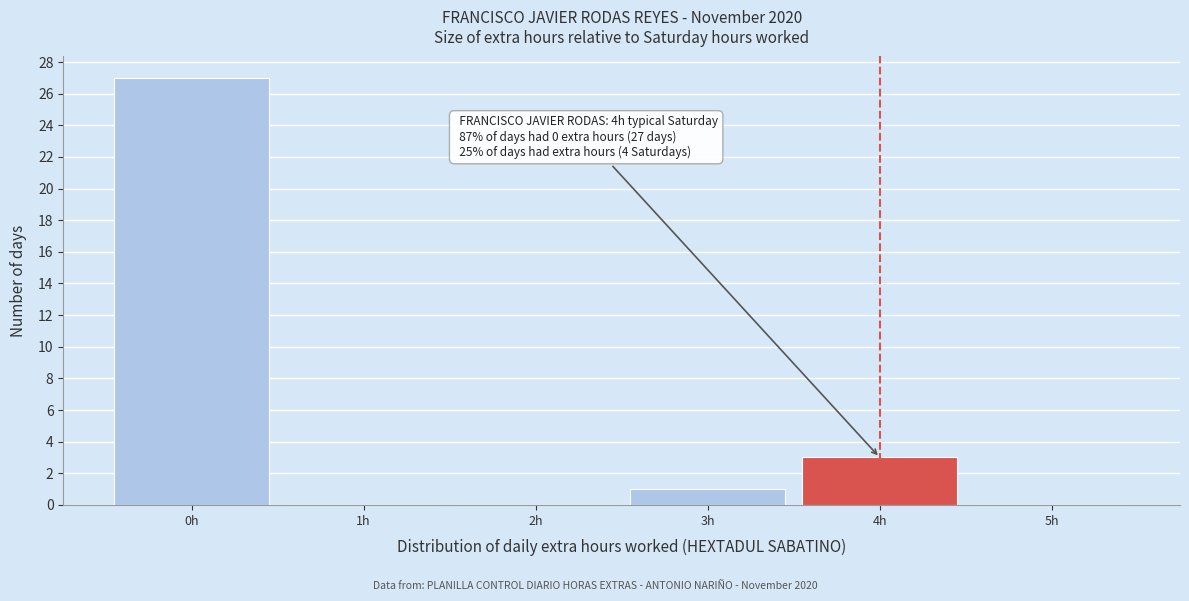

Reading left to right, extract all data points from this chart.

0h=27	1h=0	2h=0	3h=1	4h=3	5h=0